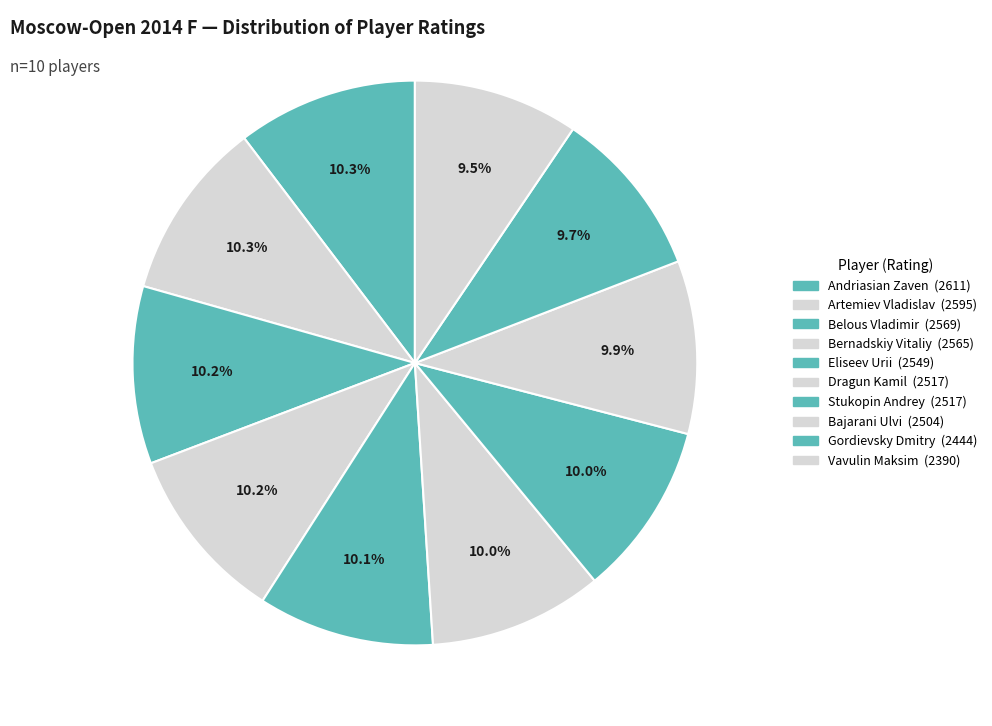

What is the largest slice in the pie chart?

Andriasian Zaven